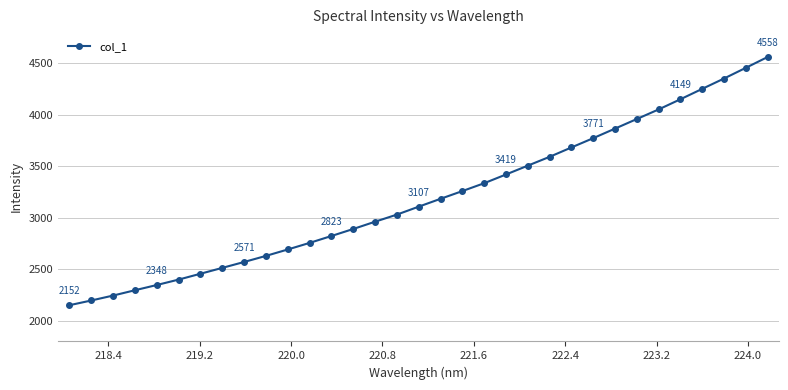

What is the maximum value shown in the chart?

4558.1